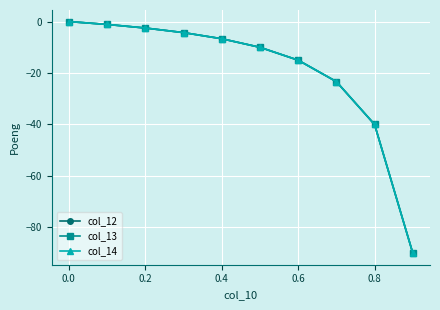

Which series has the largest total across all categories?

col_12